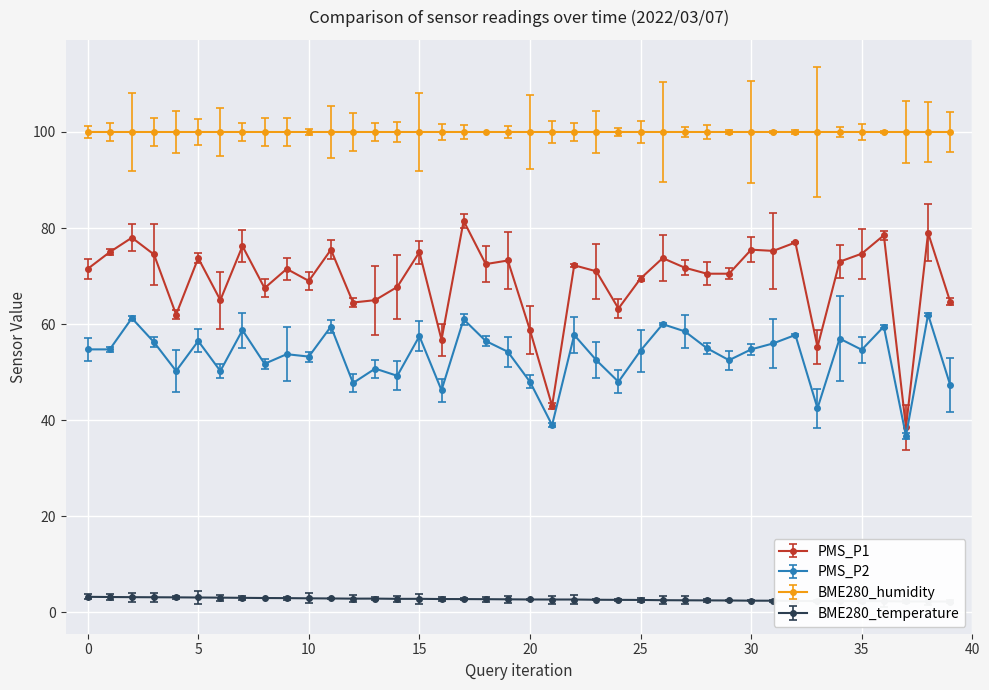

True or false: PMS_P2 has a value of 26.7 at 28.

False